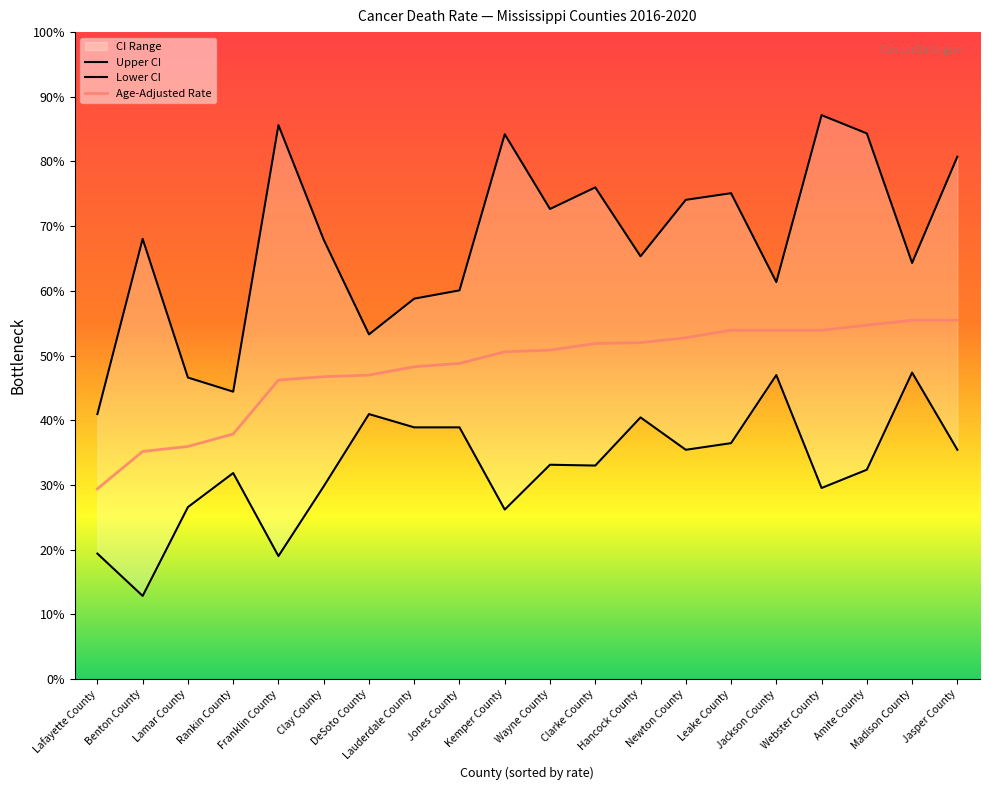

True or false: Lower CI and Age-Adjusted Rate intersect in this chart.

False